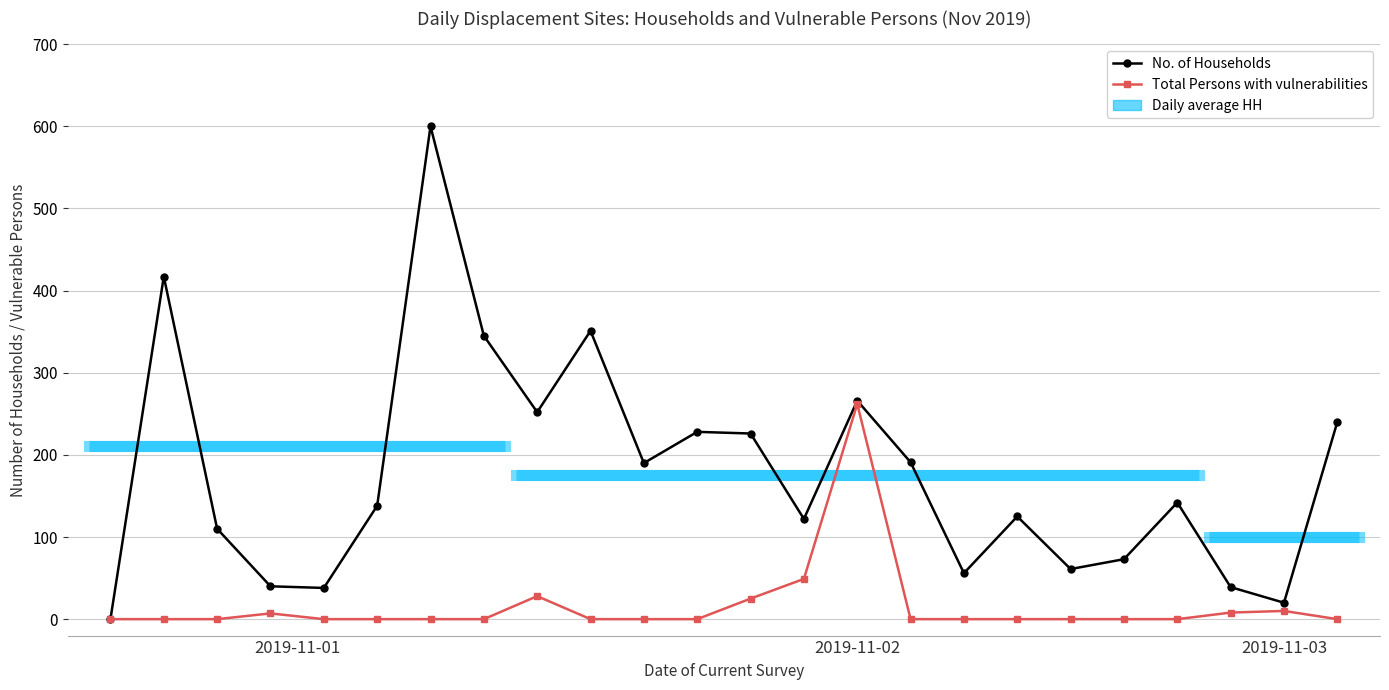

At how many categories does at least one series exceed 412?

2